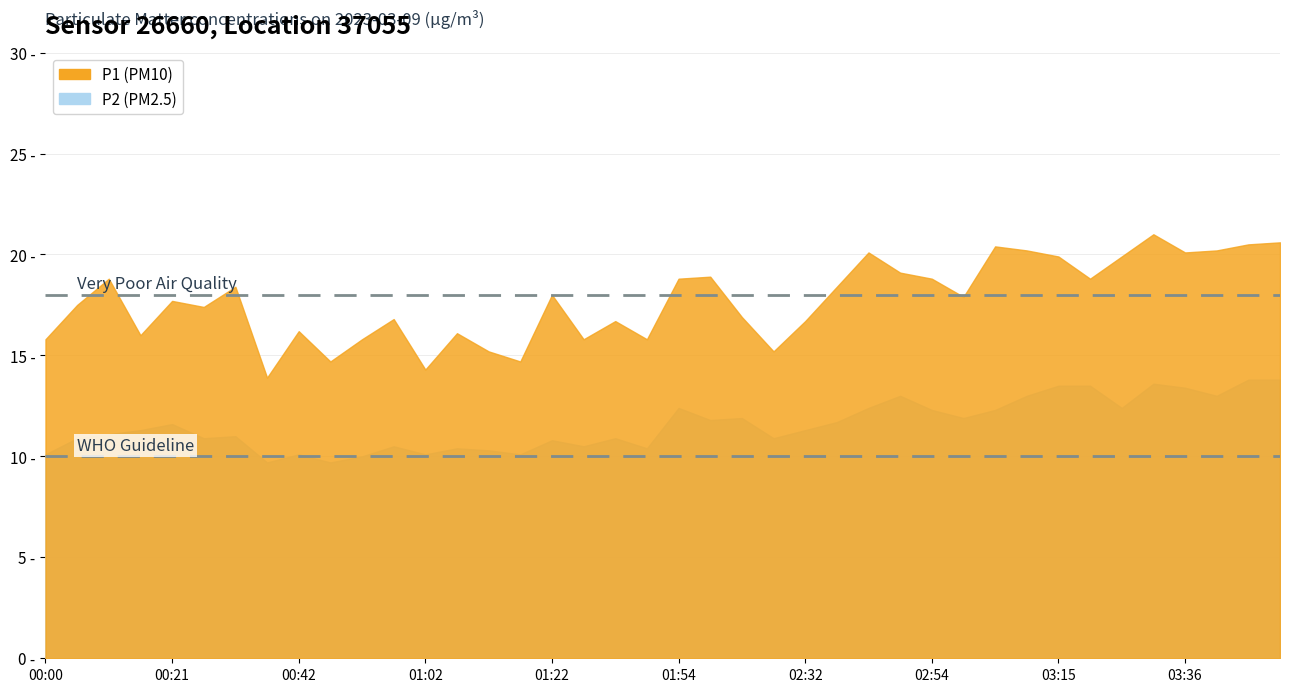

Is it true that P1 equals 15.8 at 01:43?

True